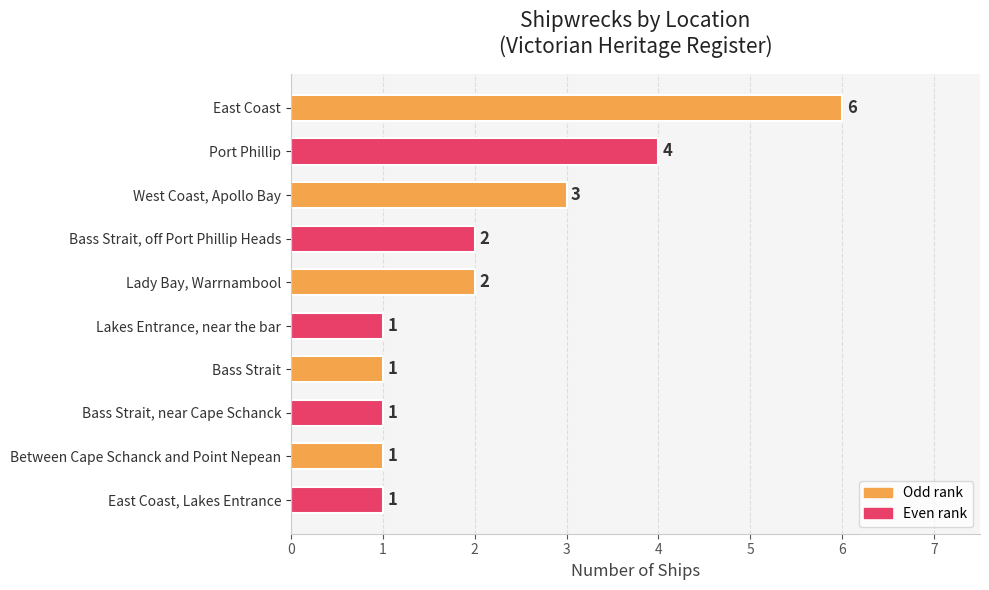

The value at Bass Strait, off Port Phillip Heads is 1. True or false?

False